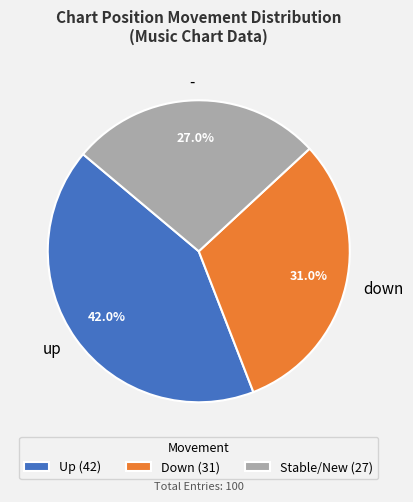

How much of the chart is everything except down?

69.0%